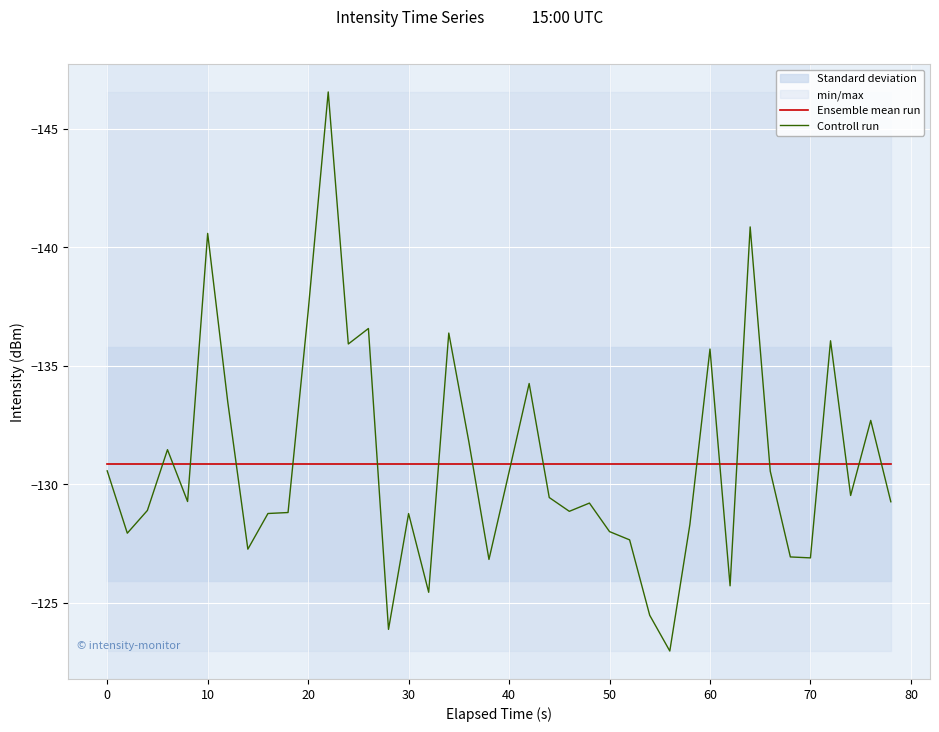

Reading left to right, extract all data points from this chart.

Ensemble mean run: -130.9	-130.9	-130.9	-130.9	-130.9	-130.9	-130.9	-130.9	-130.9	-130.9	-130.9	-130.9	-130.9	-130.9	-130.9	-130.9	-130.9	-130.9	-130.9	-130.9	-130.9	-130.9	-130.9	-130.9	-130.9	-130.9	-130.9	-130.9	-130.9	-130.9	-130.9	-130.9	-130.9	-130.9	-130.9	-130.9	-130.9	-130.9	-130.9	-130.9
Controll run: -130.6	-127.9	-128.9	-131.5	-129.3	-140.6	-133.5	-127.3	-128.8	-128.8	-137.3	-146.6	-135.9	-136.6	-123.9	-128.8	-125.4	-136.4	-131.8	-126.8	-130.5	-134.2	-129.4	-128.9	-129.2	-128.0	-127.6	-124.5	-123.0	-128.3	-135.7	-125.7	-140.9	-130.5	-126.9	-126.9	-136.0	-129.5	-132.7	-129.3